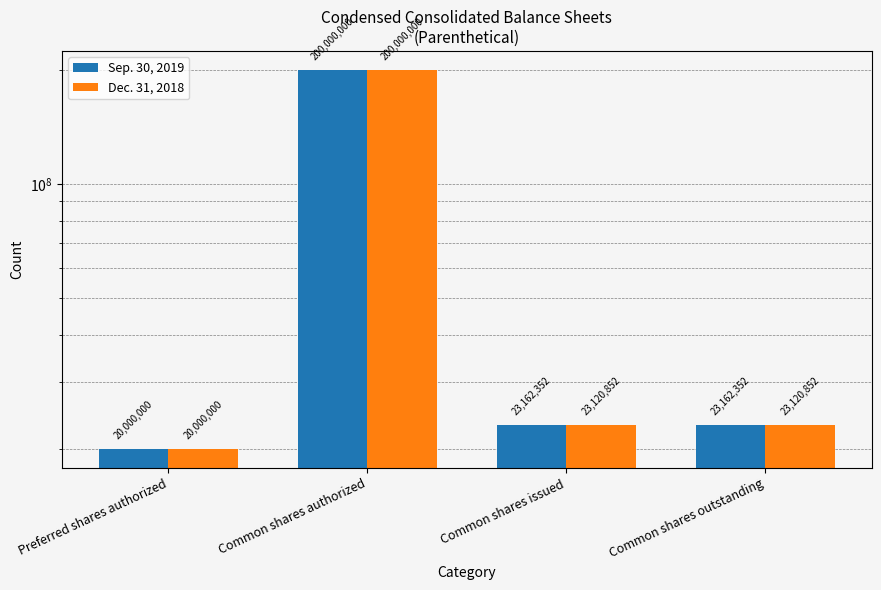

Is it true that Dec. 31, 2018 equals 23120852 at Common shares outstanding?

True